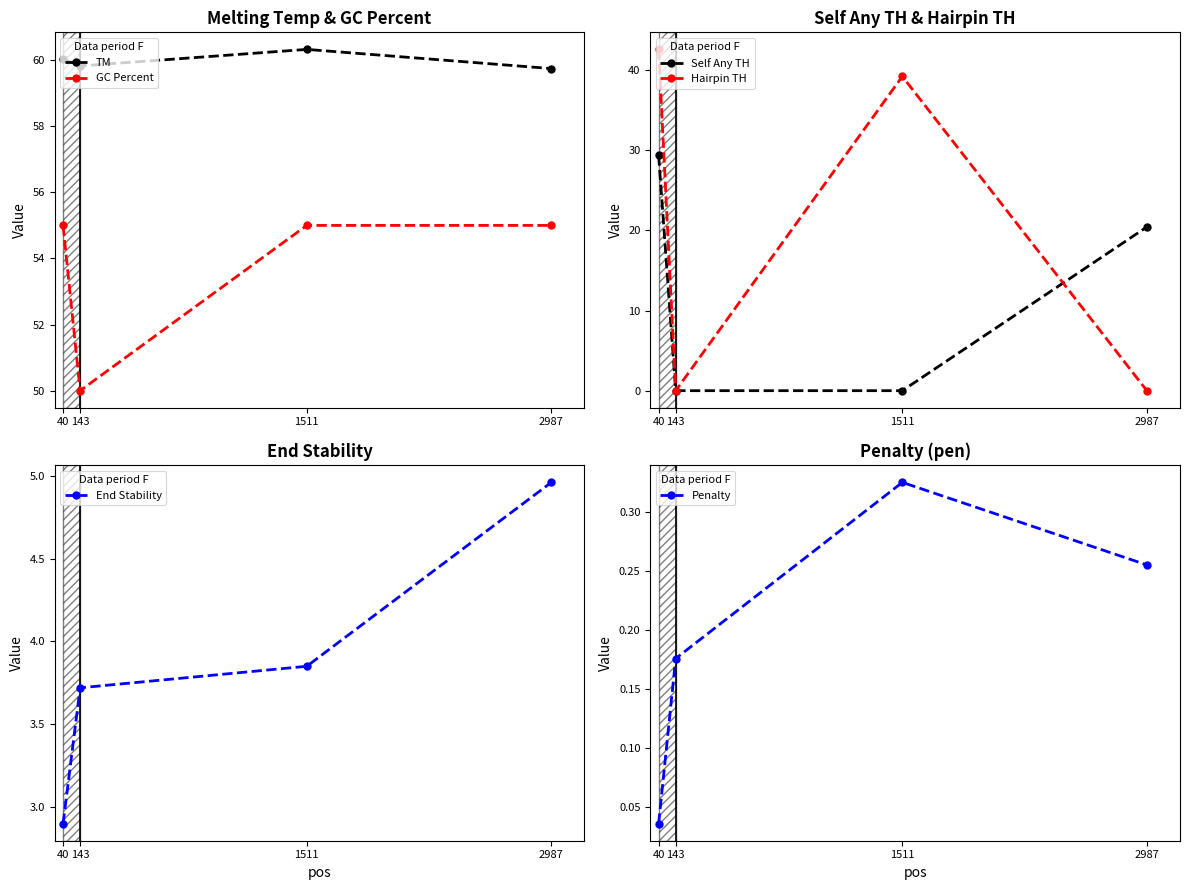

Reading left to right, extract all data points from this chart.

TM: 40=60.0	143=59.8	1511=60.3	2987=59.7
GC Percent: 40=55.0	143=50.0	1511=55.0	2987=55.0
Self Any TH: 40=29.4	143=0.0	1511=0.0	2987=20.4
Hairpin TH: 40=42.6	143=0.0	1511=39.2	2987=0.0
End Stability: 40=2.9	143=3.7	1511=3.9	2987=5.0
Penalty: 40=0.0	143=0.2	1511=0.3	2987=0.3